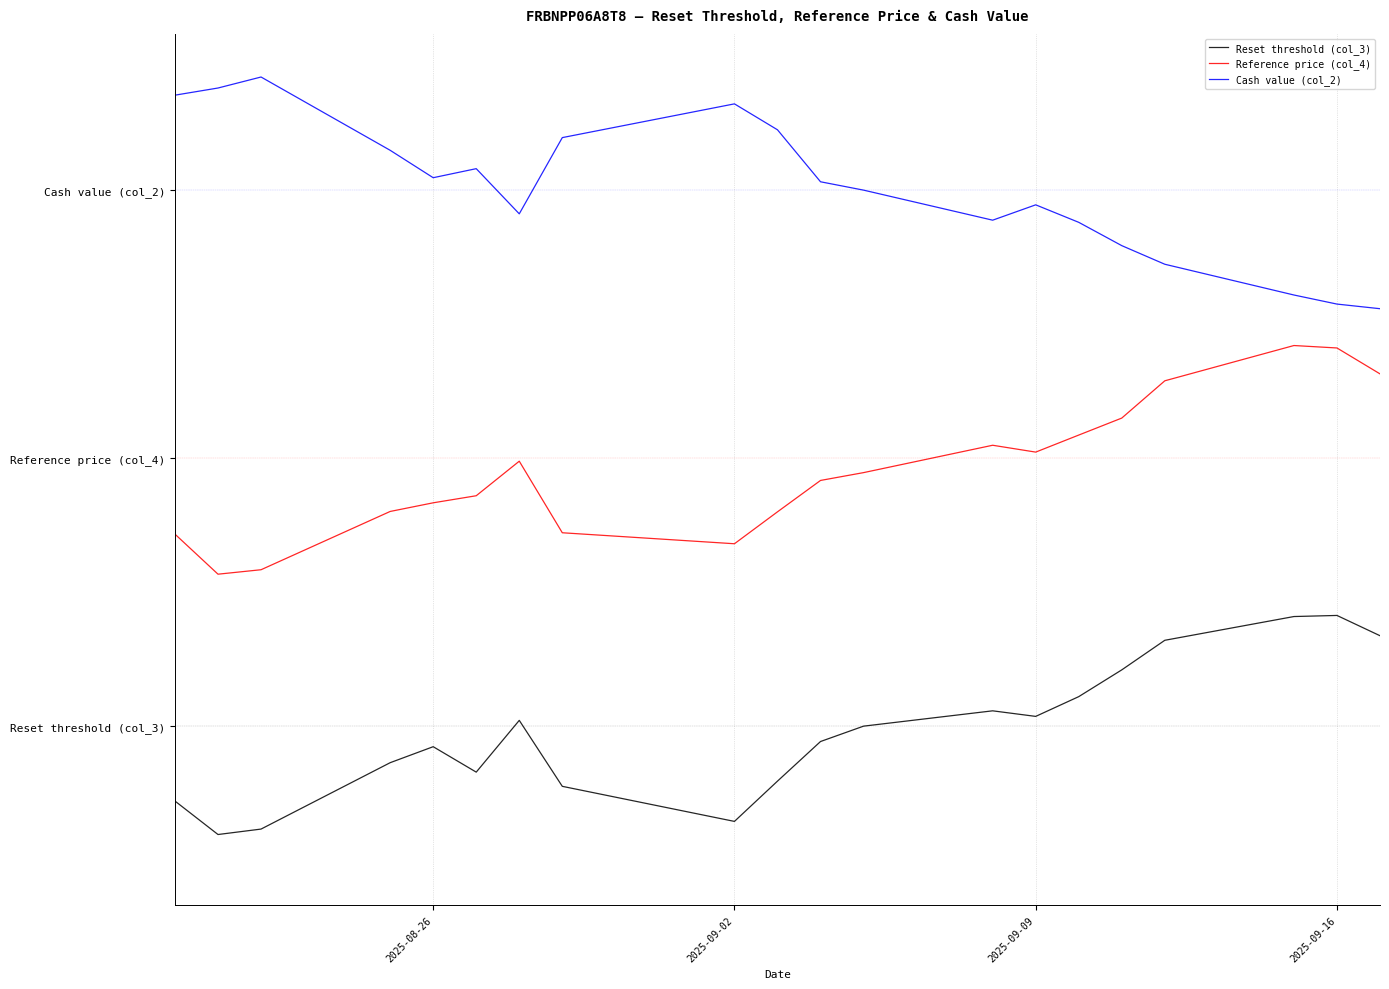

What is the difference between the maximum and minimum values in the Reference price (col_4) series?

1.0